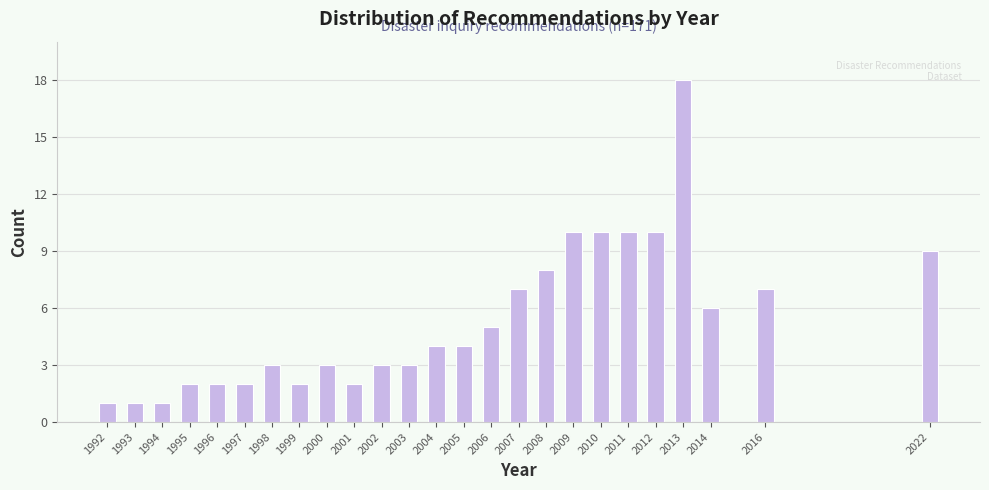

Reading right to left, transcribe all the data shown in this chart.

2022=9	2016=7	2014=6	2013=18	2012=10	2011=10	2010=10	2009=10	2008=8	2007=7	2006=5	2005=4	2004=4	2003=3	2002=3	2001=2	2000=3	1999=2	1998=3	1997=2	1996=2	1995=2	1994=1	1993=1	1992=1